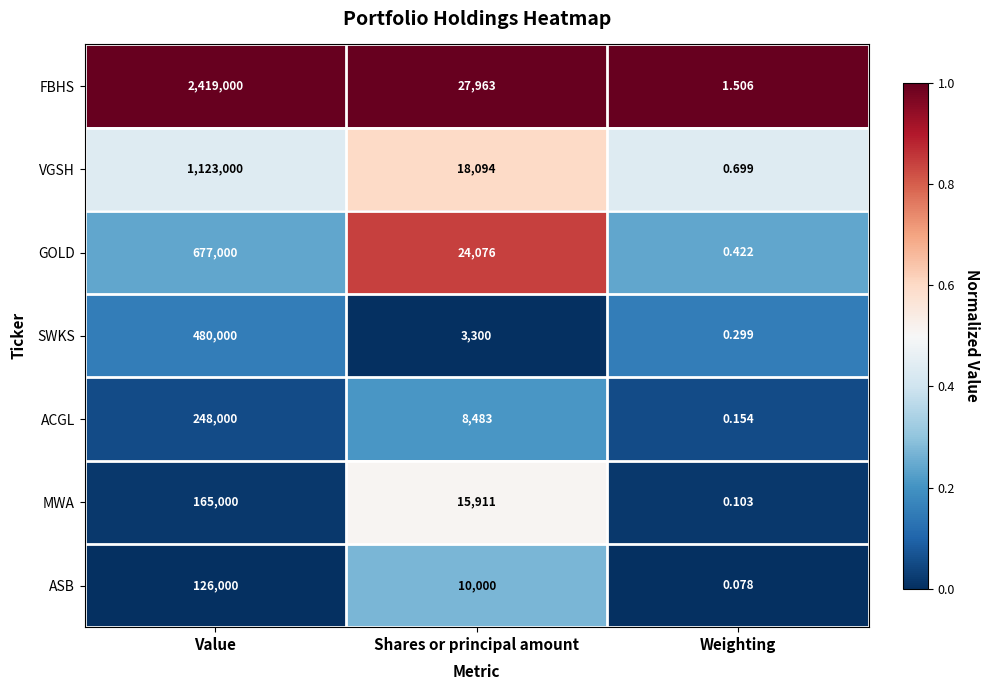

Rank the series by their maximum value, from highest to lowest.

FBHS, VGSH, GOLD, SWKS, ACGL, MWA, ASB